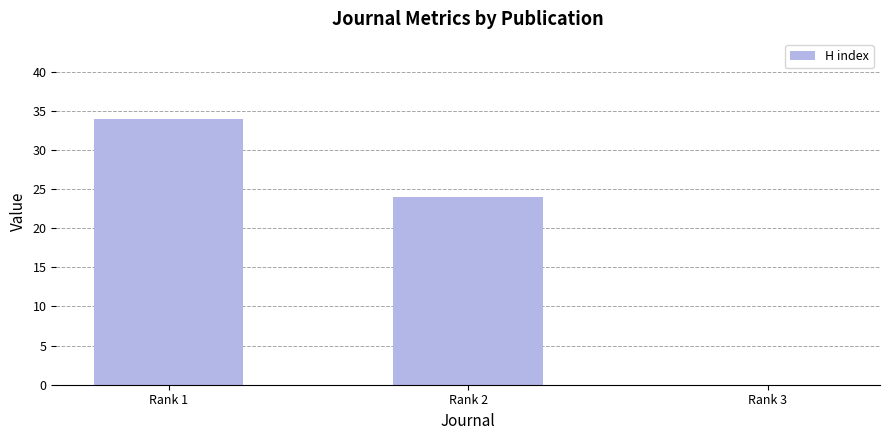

What is the greatest value displayed?

34